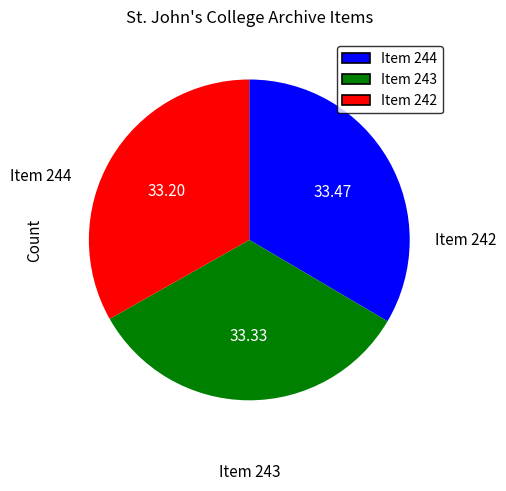

Approximately how many times larger is the value at Item 242 compared to Item 243?

1.0